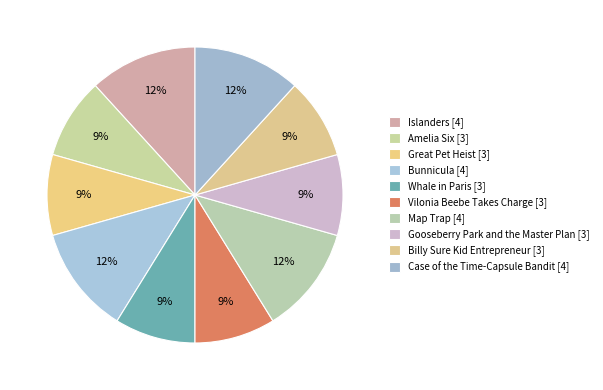

To the nearest percent, what is the difference between the largest and smallest slice percentages?

3%